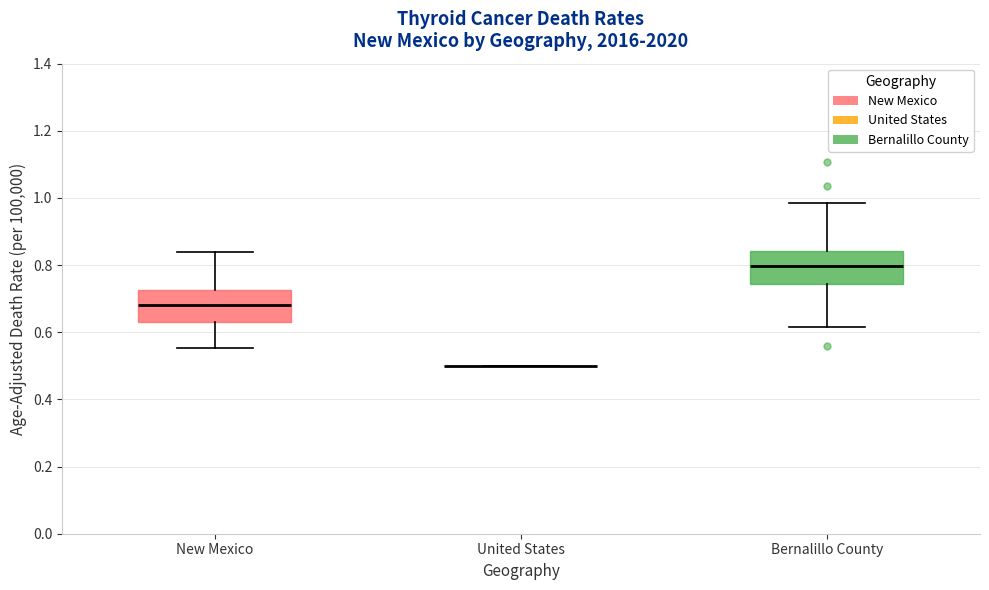

Reading left to right, read every box against the y-axis: the position of its median line, the range the box covers, and the ends of its whiskers. The values are not printed on the chart, so give them approximately, as read against the axis.

New Mexico: median 0.68, box 0.62 to 0.72, whiskers 0.56 to 0.84
United States: box collapsed to a line at 0.50, whiskers 0.50 to 0.50
Bernalillo County: median 0.80, box 0.74 to 0.84, whiskers 0.62 to 0.98